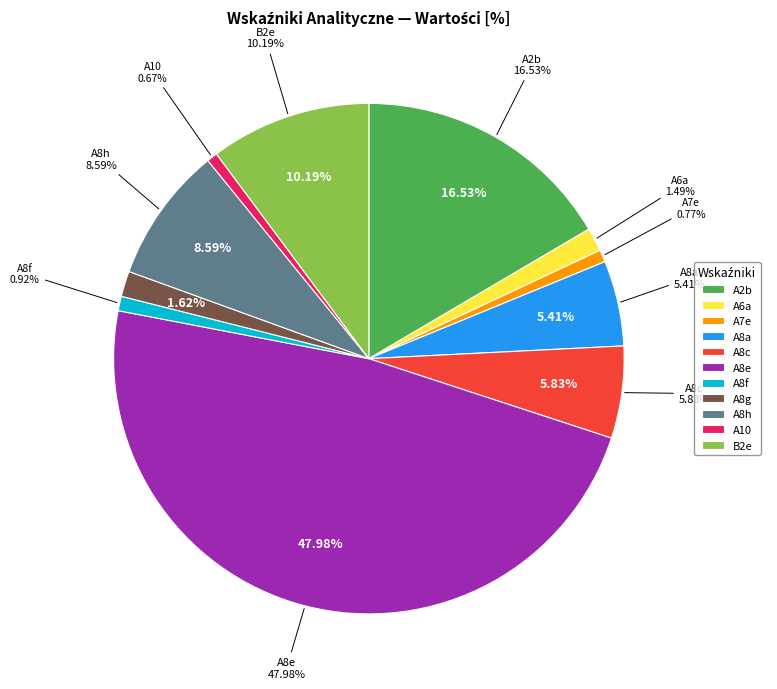

Which has a higher value, A8a or A8f?

A8a